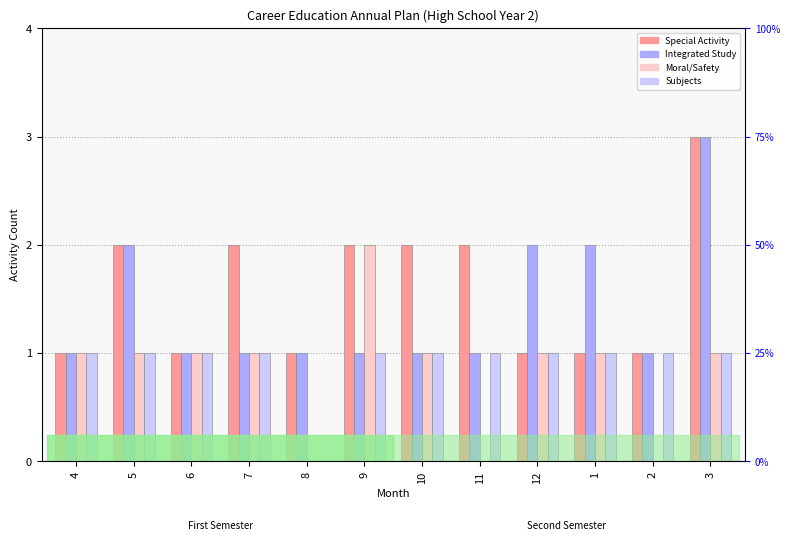

What are all the series names shown in the legend?

Special Activity, Integrated Study, Moral/Safety, Subjects